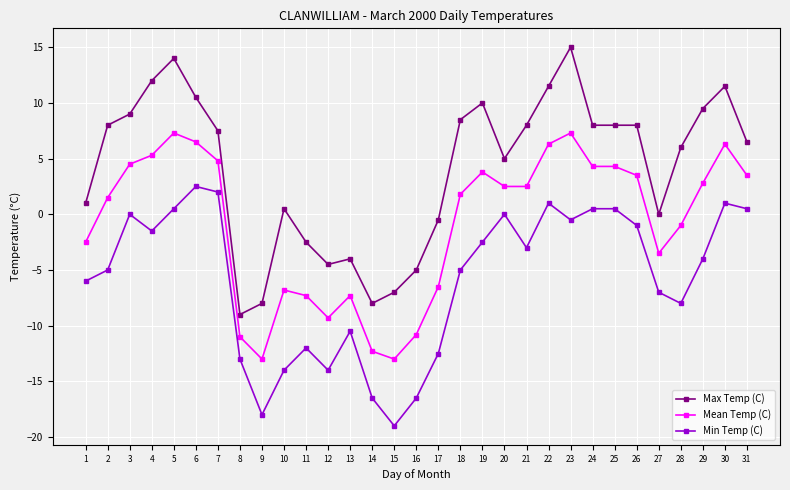

True or false: Mean Temp (C) has a value of 3.0 at 30.

False